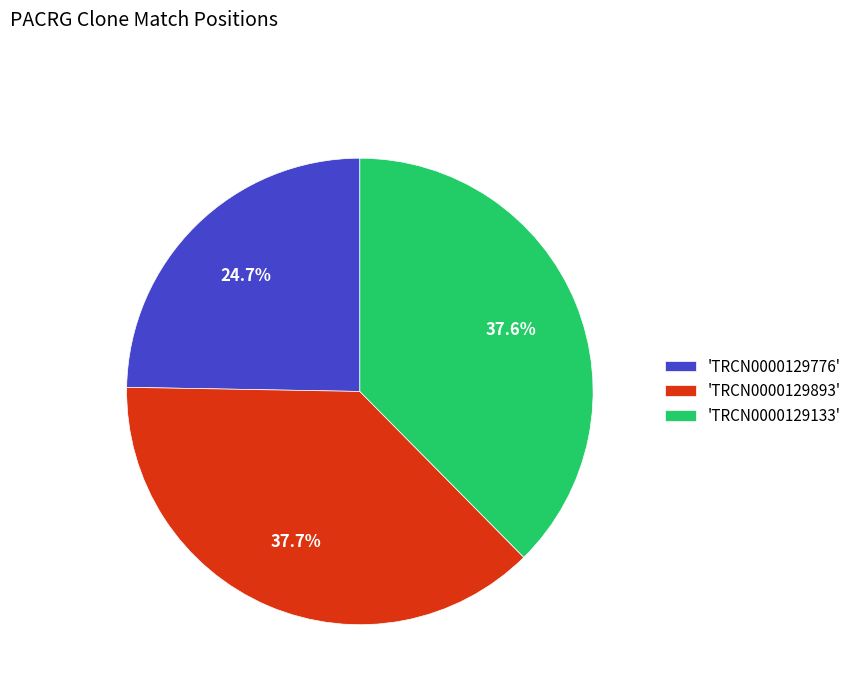

Approximately how many times larger is the value at 'TRCN0000129893' compared to 'TRCN0000129133'?

1.0